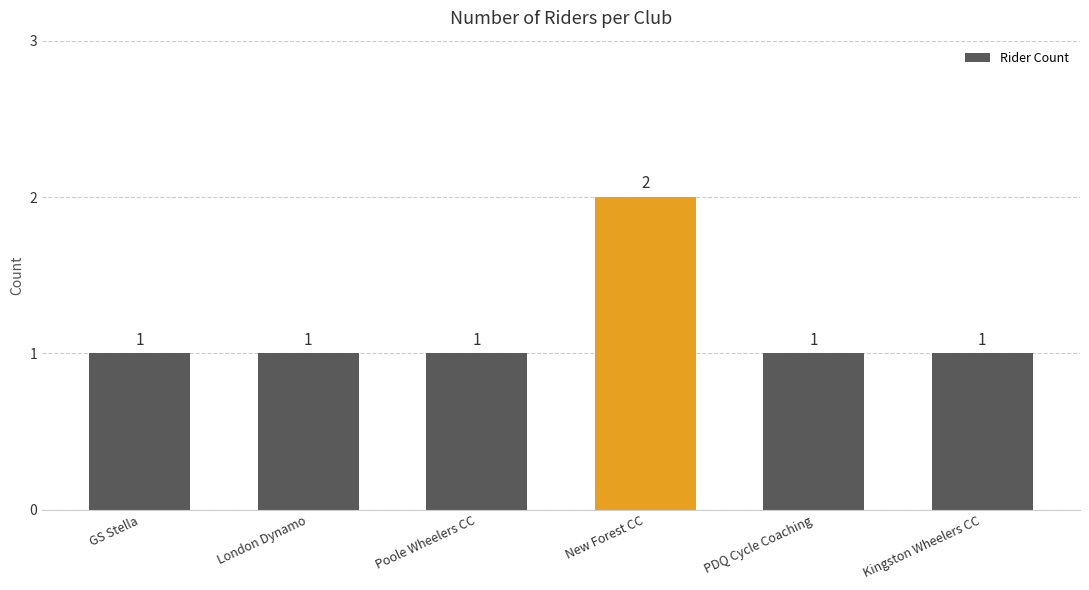

Count the number of values greater than 1.

1